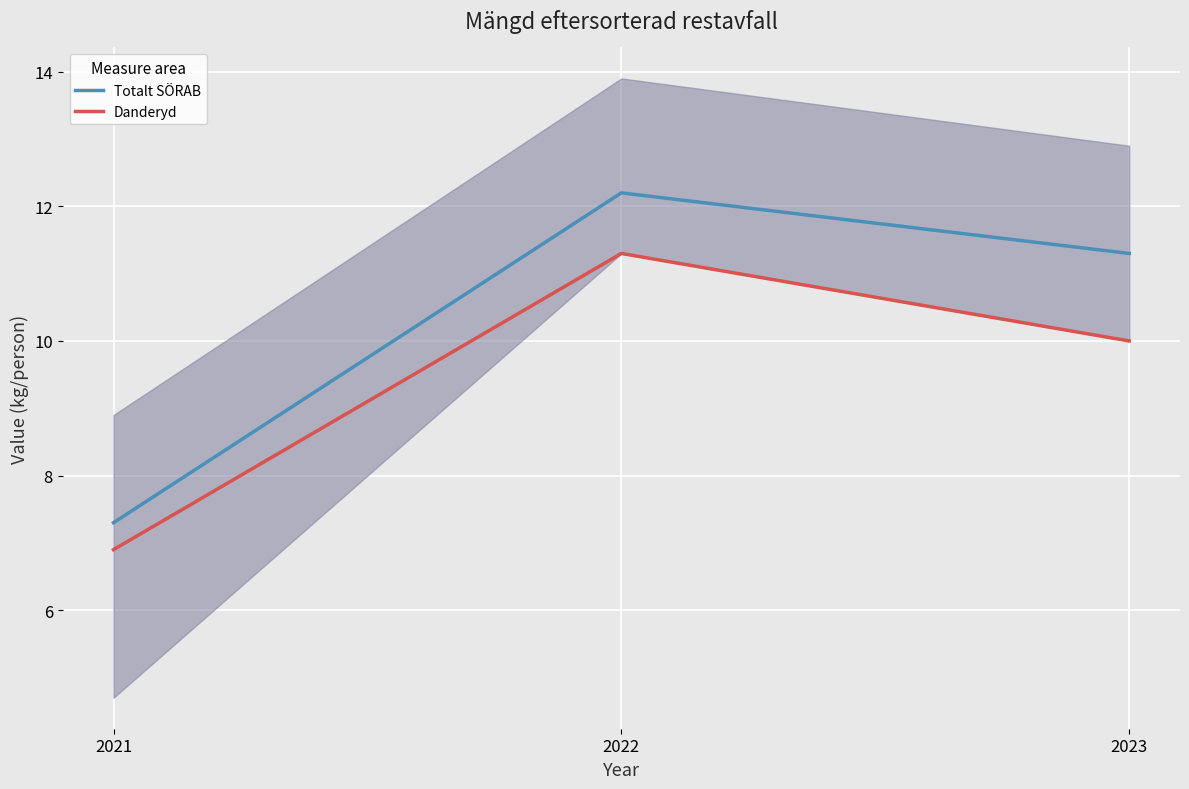

What is the sum of all Totalt SÖRAB values?

30.8